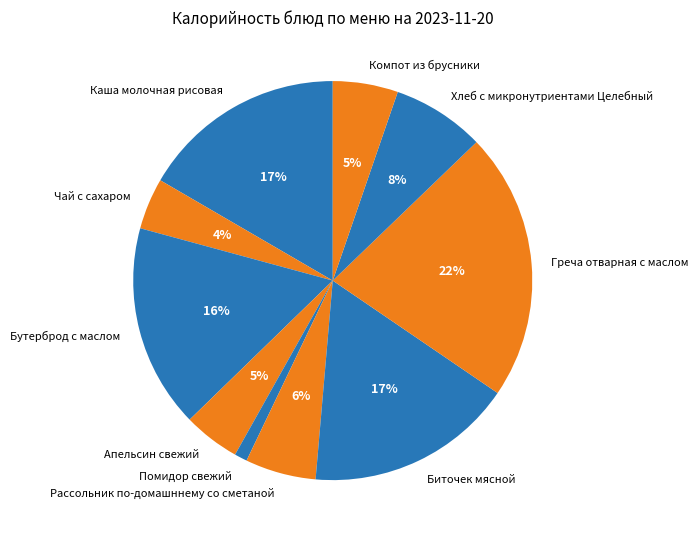

How many slices are in this pie chart?

10